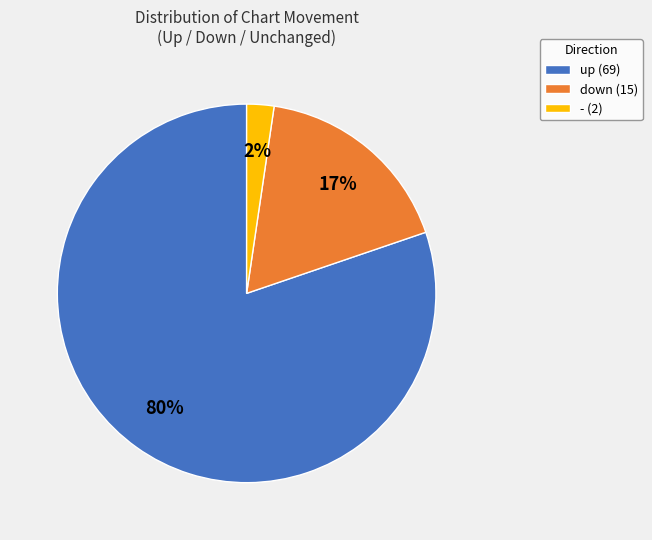

To the nearest percent, what portion does down represent?

17%